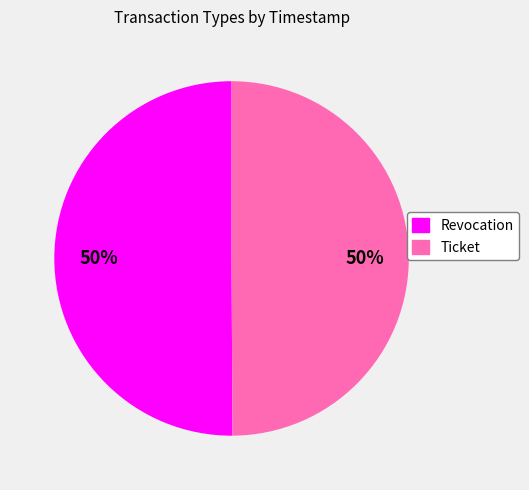

To the nearest percent, what is the average slice percentage?

50%